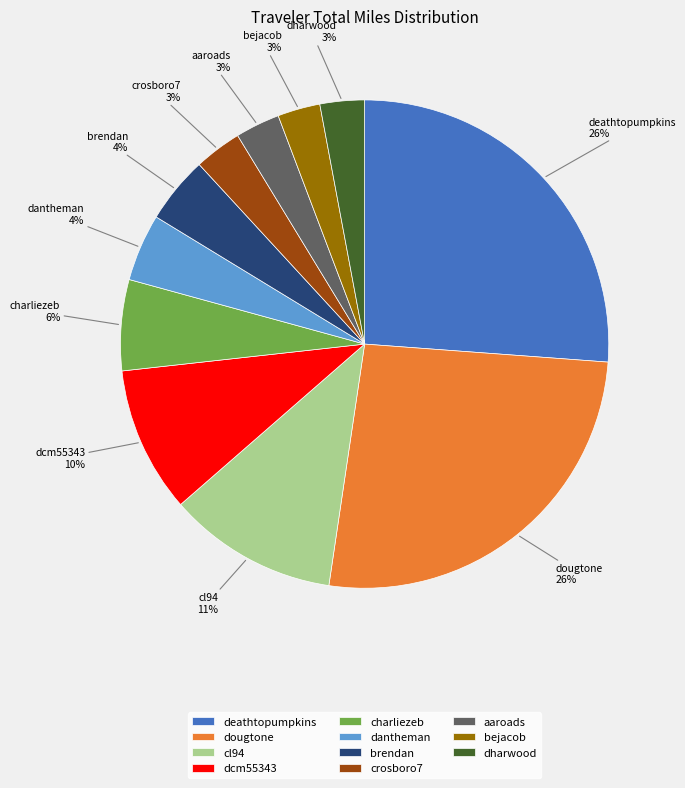

To the nearest percent, what is the combined percentage of dantheman and charliezeb?

10%